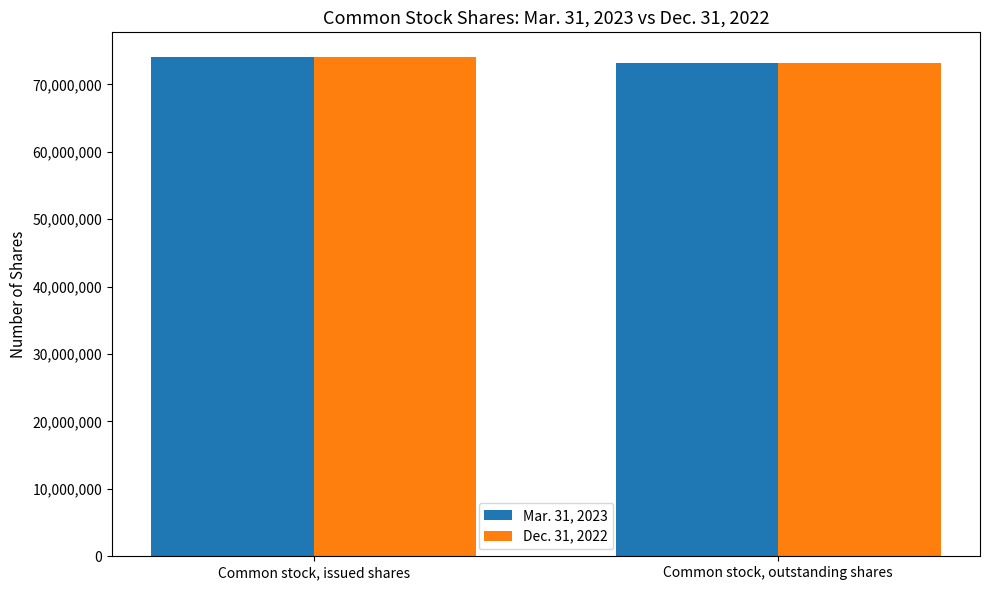

Reading right to left, what are all the values shown in this chart?

Mar. 31, 2023: Common stock, outstanding shares=73104692	Common stock, issued shares=74012034
Dec. 31, 2022: Common stock, outstanding shares=73104692	Common stock, issued shares=74012034